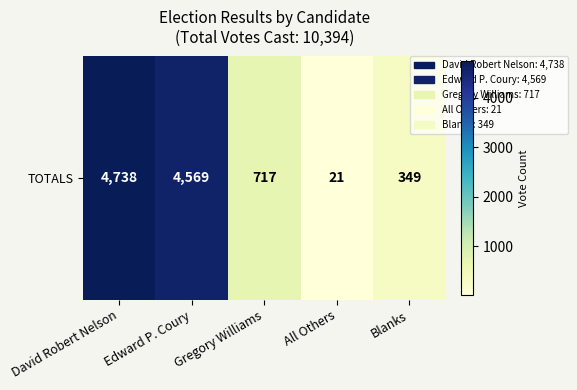

What is the difference between the values at Gregory Williams and David Robert Nelson?

4021